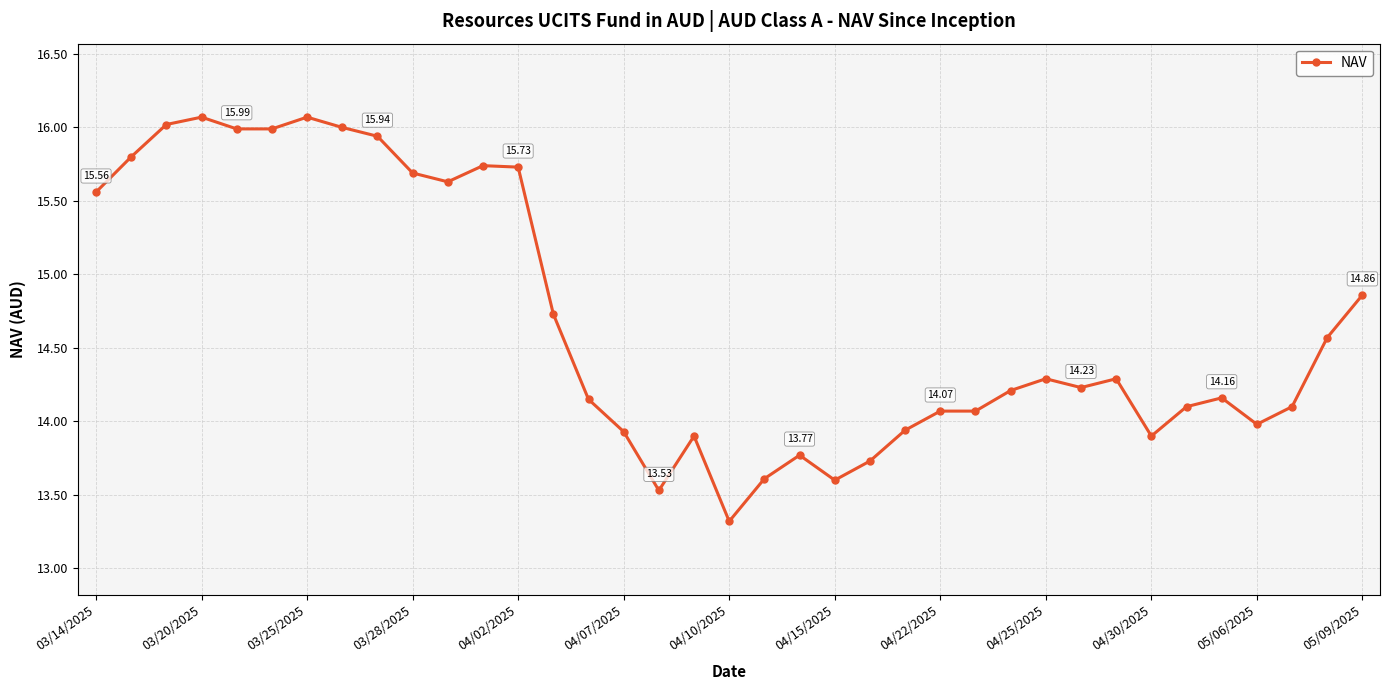

What is the sum of all values?

543.3